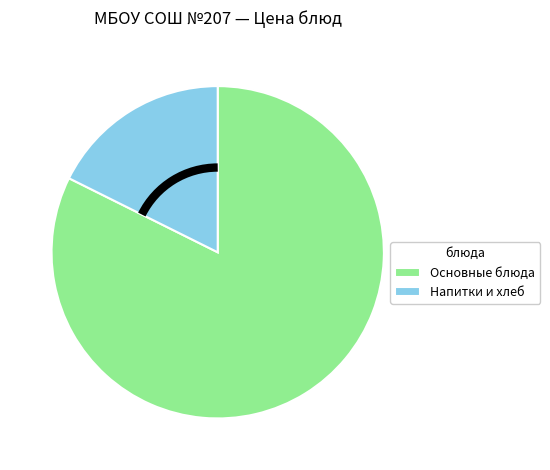

Which slice is the largest?

Основные блюда